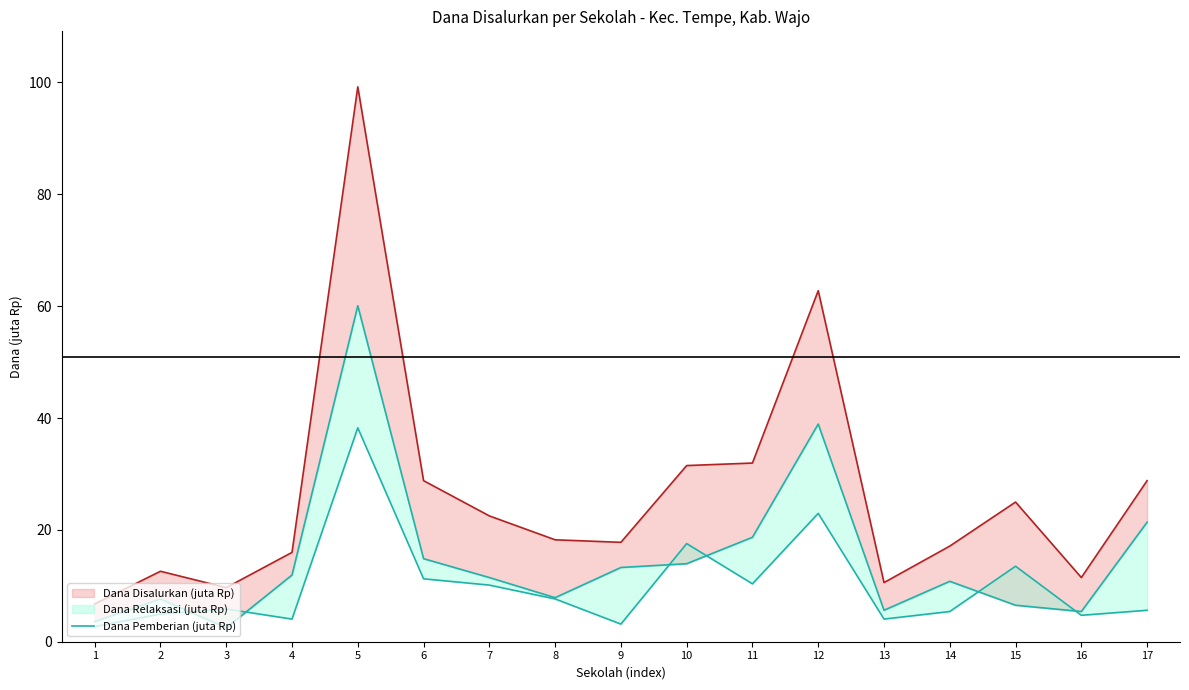

The chart shows a value of 21.4 at 17. True or false?

True